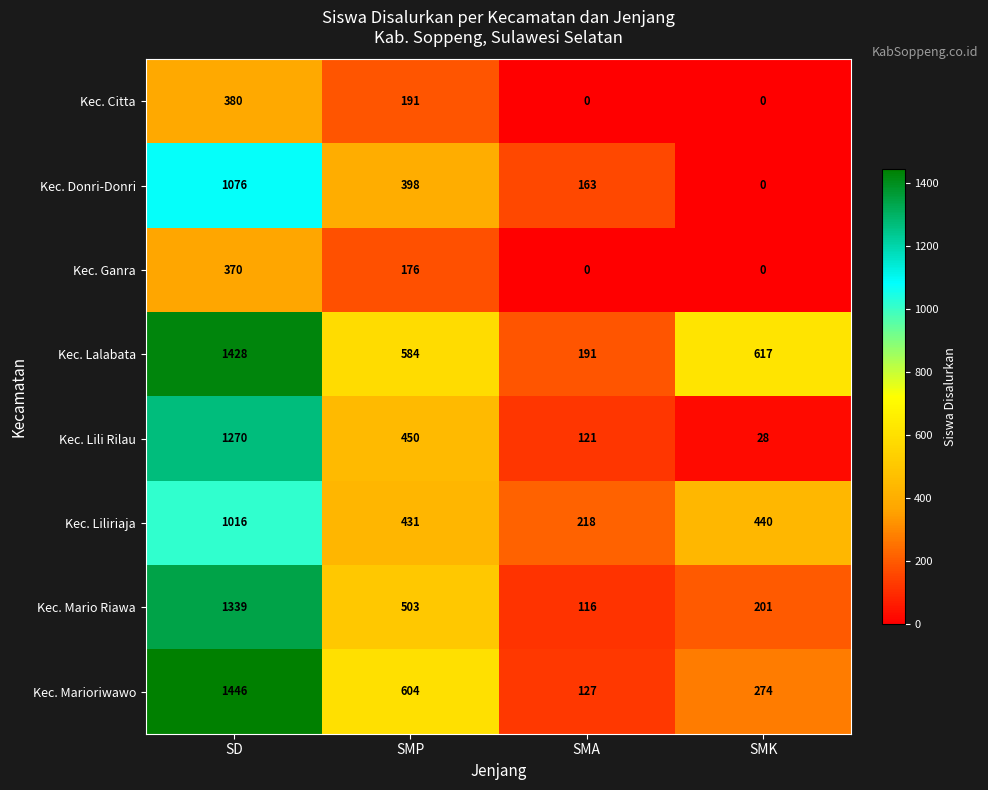

Where is Kec. Donri-Donri nearest to the value 538?

SMP